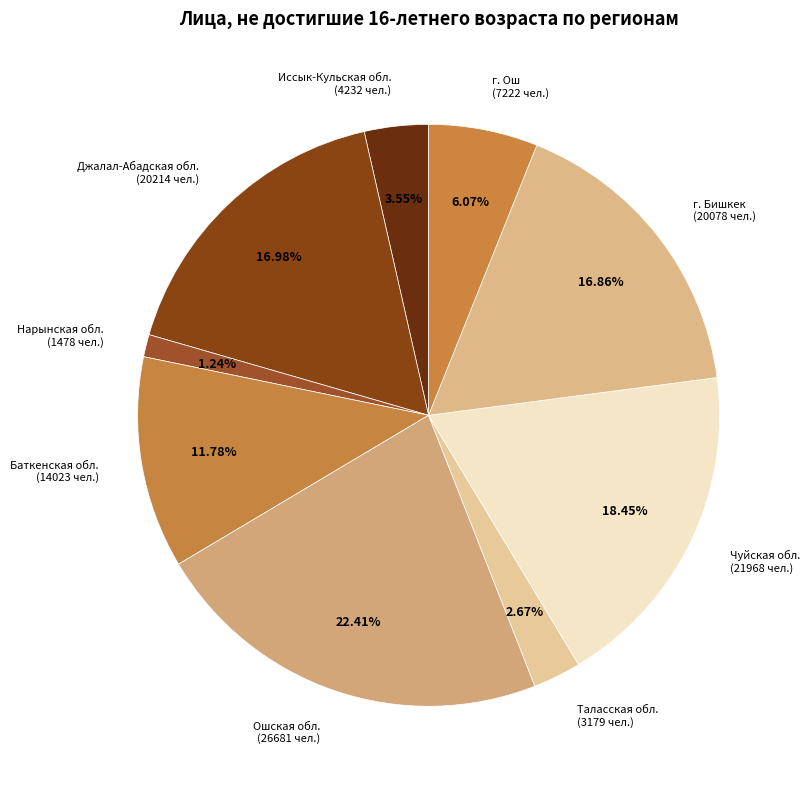

Which slice is the largest?

Ошская обл.